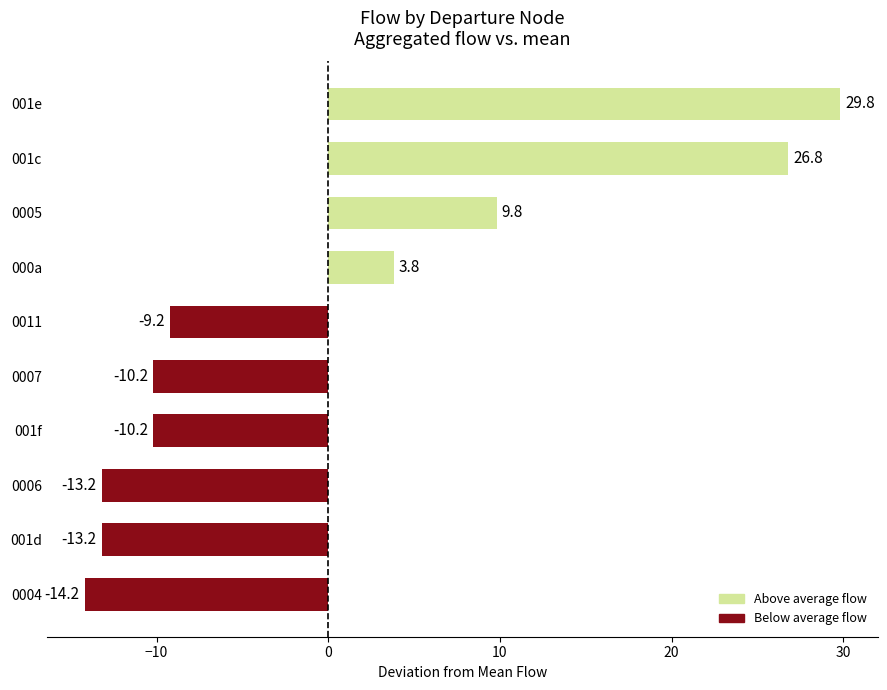

What is the difference between the maximum and minimum values?

44.0